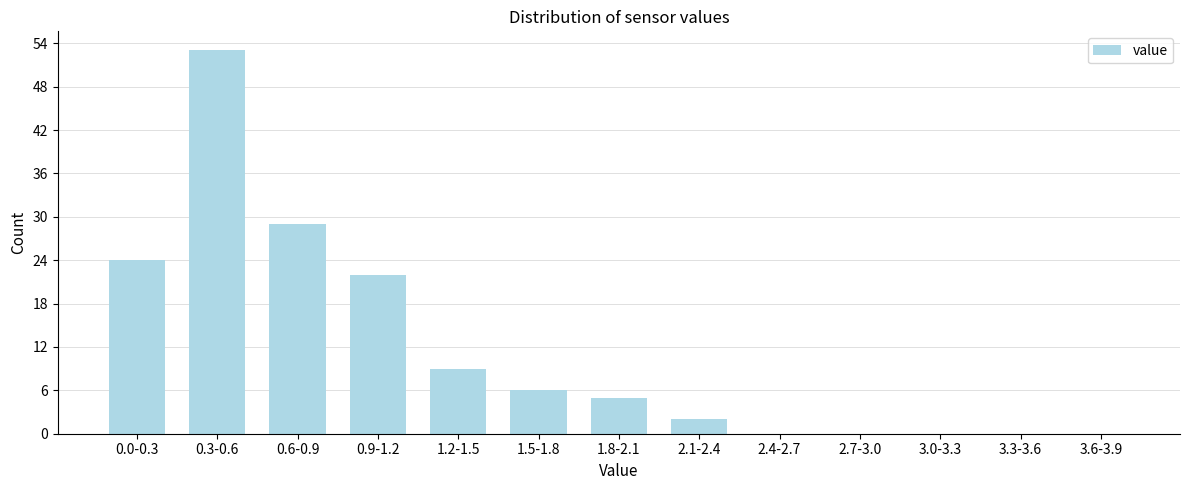

Reading left to right, what are all the values shown in this chart?

0.0-0.3=24	0.3-0.6=53	0.6-0.9=29	0.9-1.2=22	1.2-1.5=9	1.5-1.8=6	1.8-2.1=5	2.1-2.4=2	2.4-2.7=0	2.7-3.0=0	3.0-3.3=0	3.3-3.6=0	3.6-3.9=0